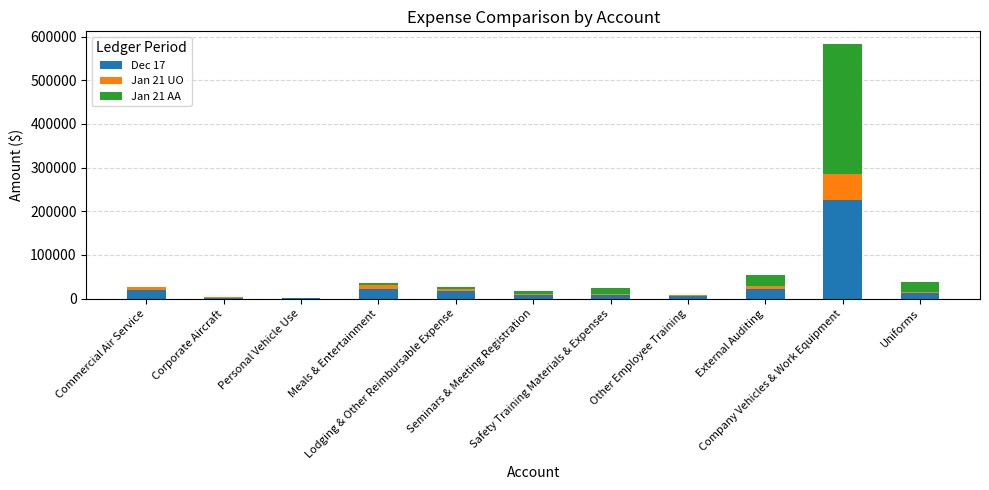

What is the average value of the Dec 17 series?

31526.8